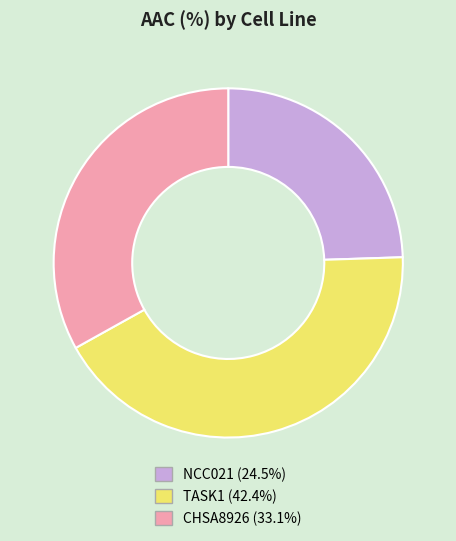

Does any single category account for the majority?

No